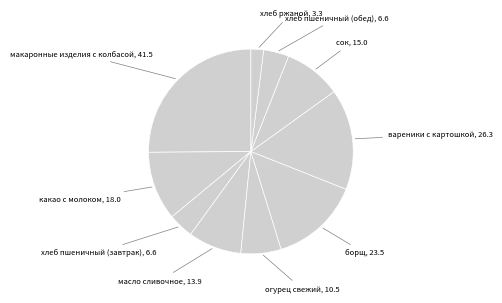

Do масло сливочное and хлеб ржаной together represent more than half of the pie?

No